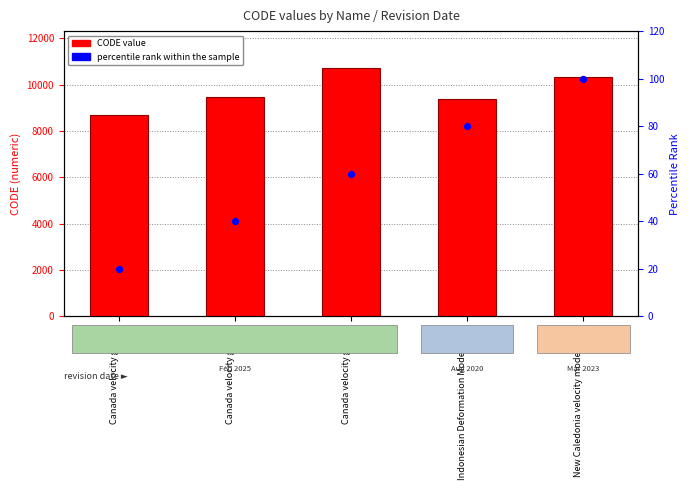

At which category is the sum across all series the highest?

Canada velocity grid v8